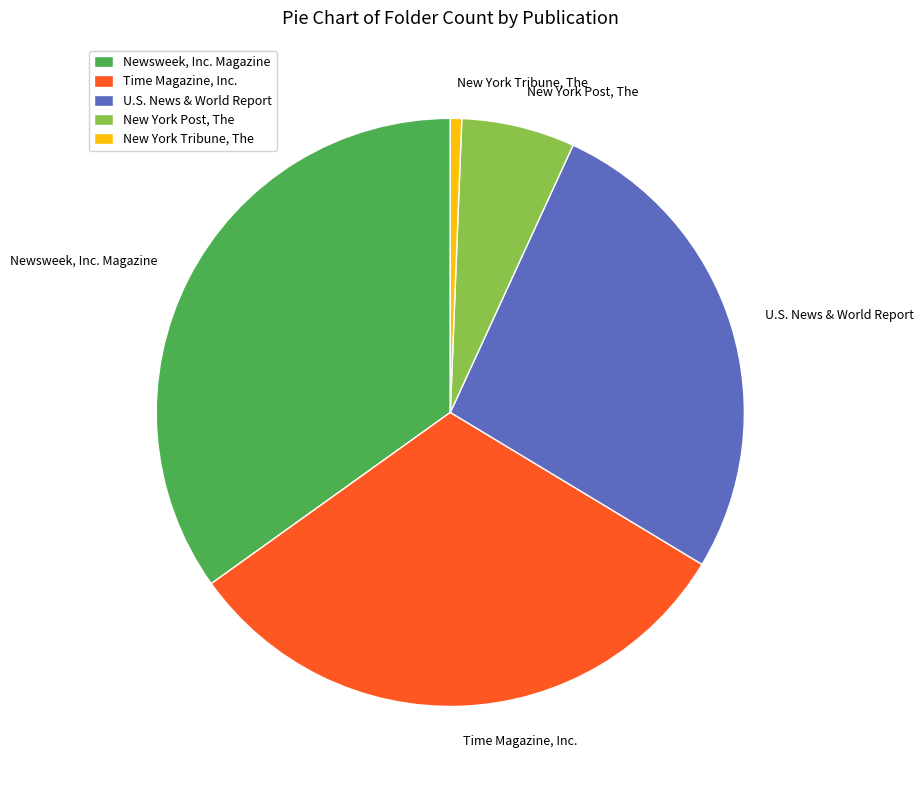

Is it true that Time Magazine, Inc. is 39% of the pie?

False